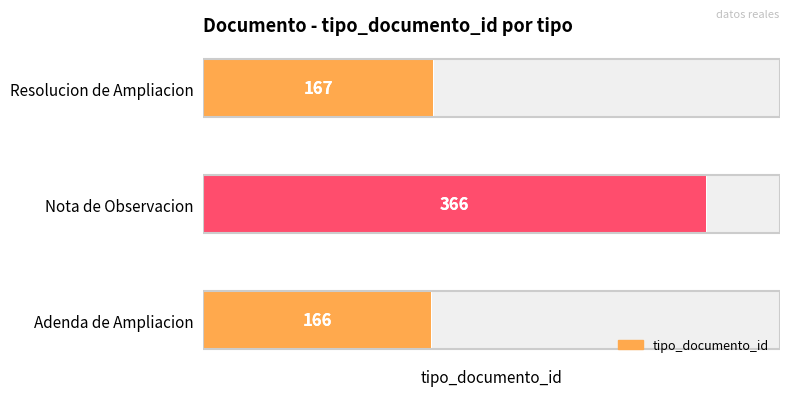

At which category does the chart reach its peak across all series?

Nota de Observacion